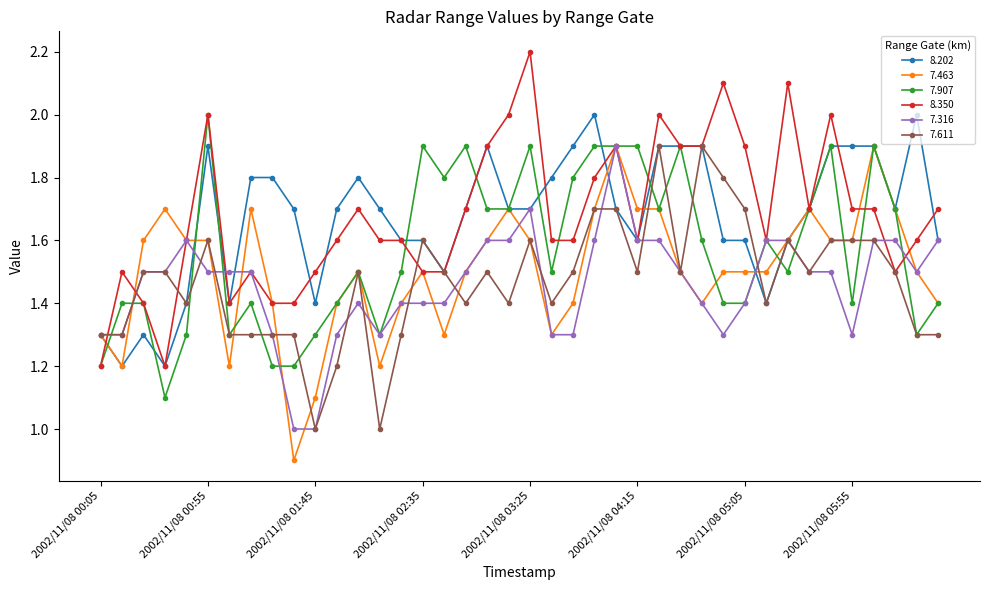

What is the value of the 7.463 point at the 11th from the left?

1.1